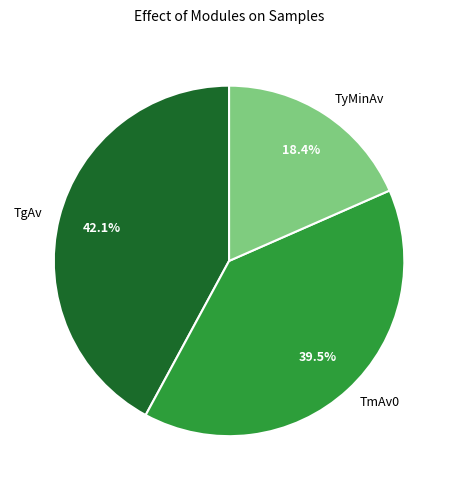

To the nearest percent, what is the difference between the largest and smallest slice percentages?

24%